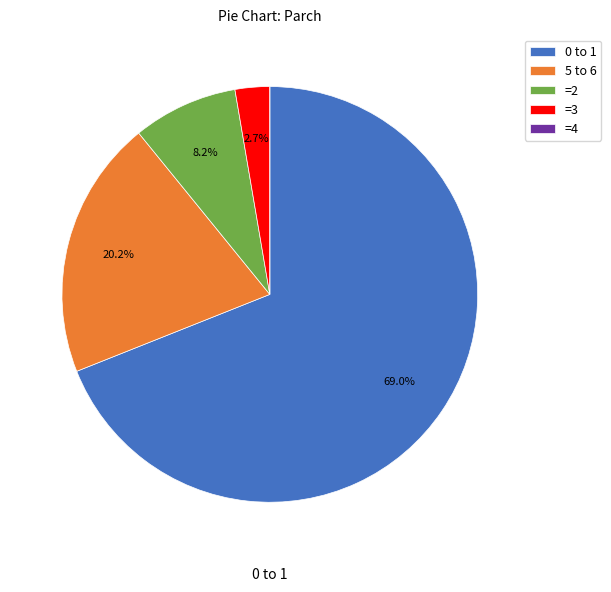

Is there a majority slice in this chart?

Yes